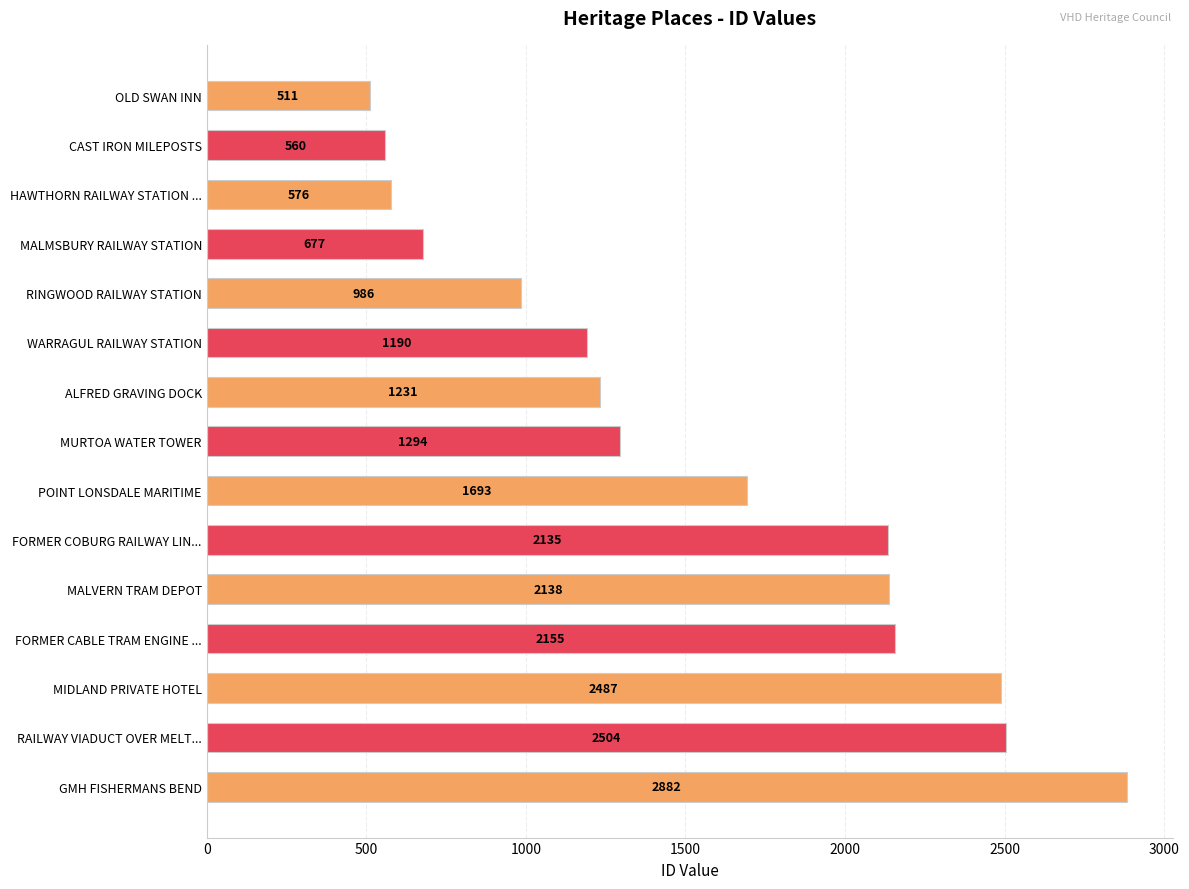

Is it true that the value at RAILWAY VIADUCT OVER MELT... is 2504?

True